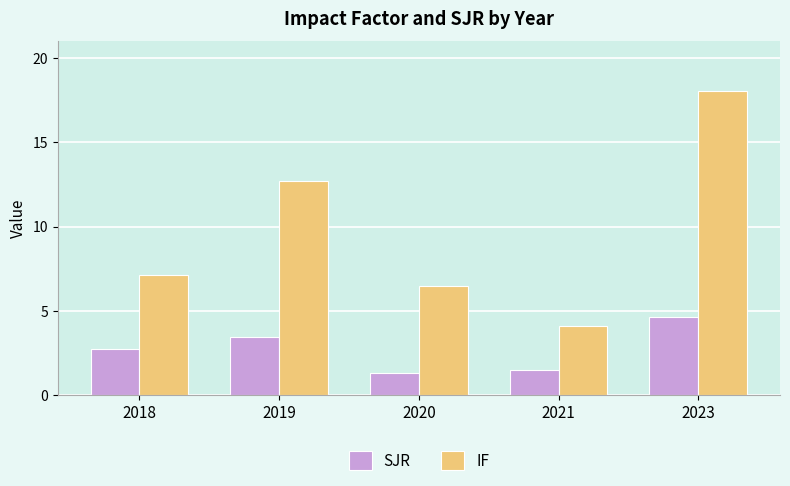

Which series has the widest spread of values?

IF